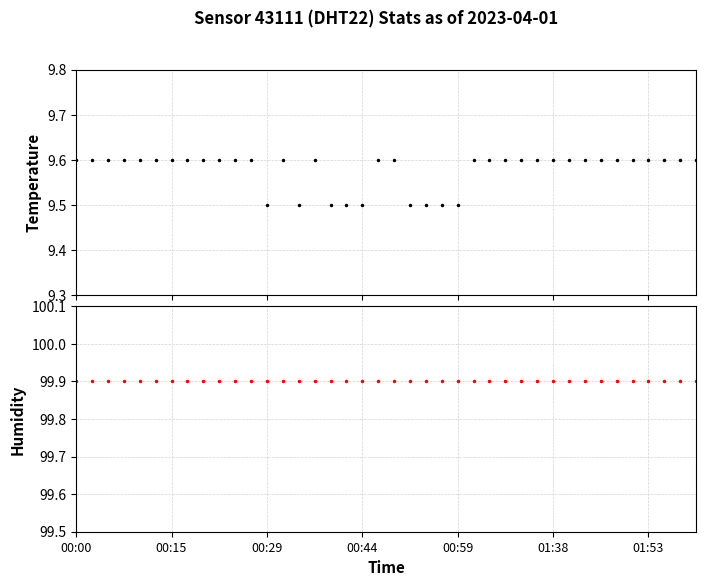

What are all the series names shown in the legend?

temperature, humidity